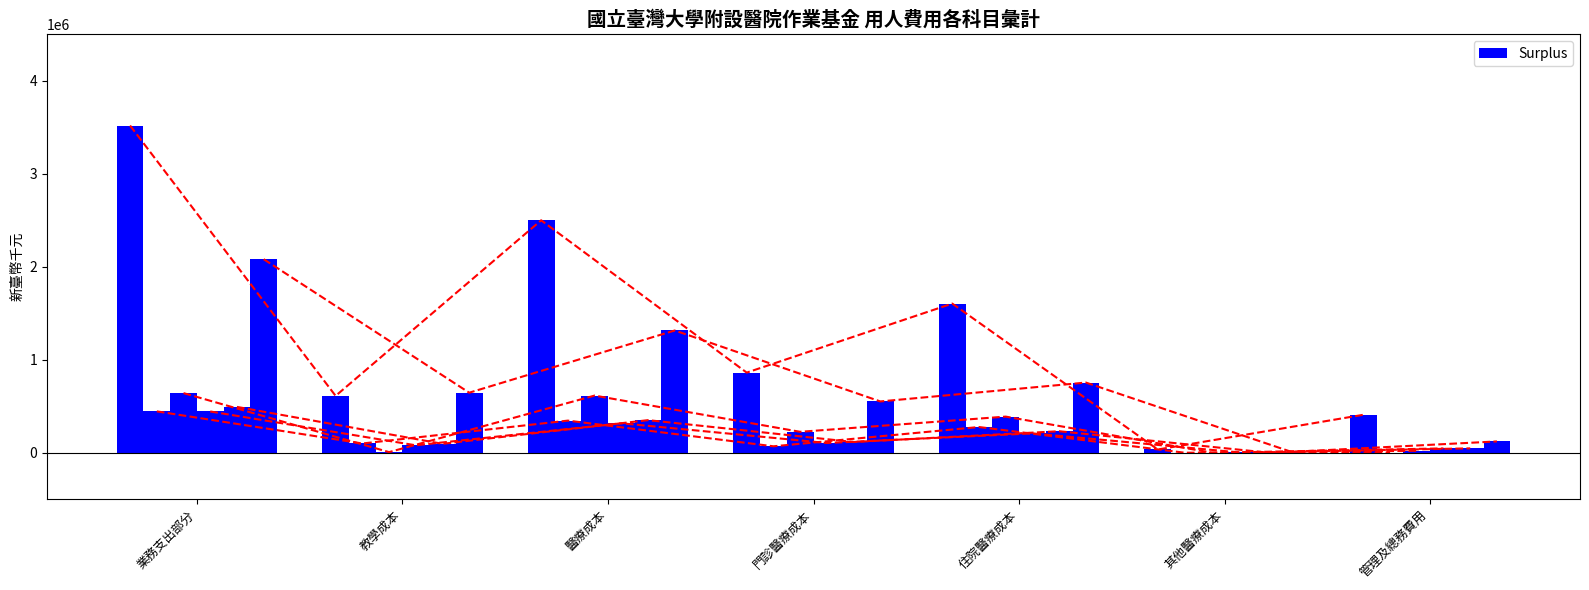

Count the number of categories in the chart.

7